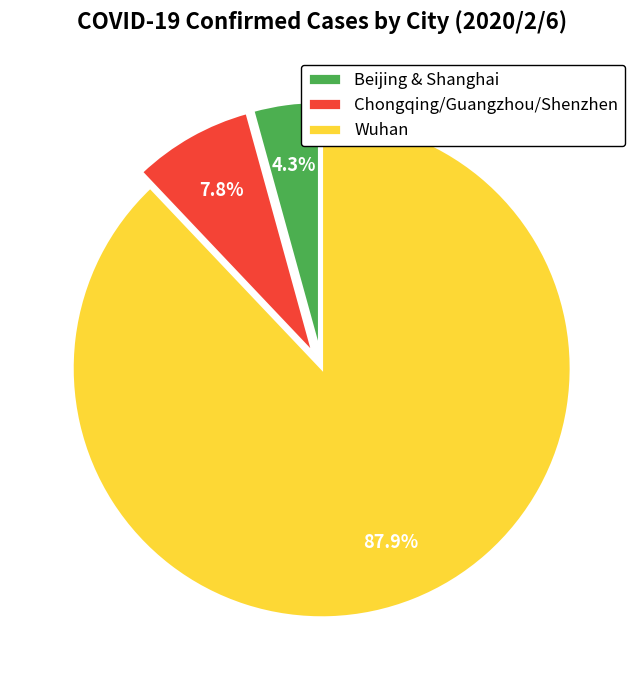

Count the number of slices in the pie.

3